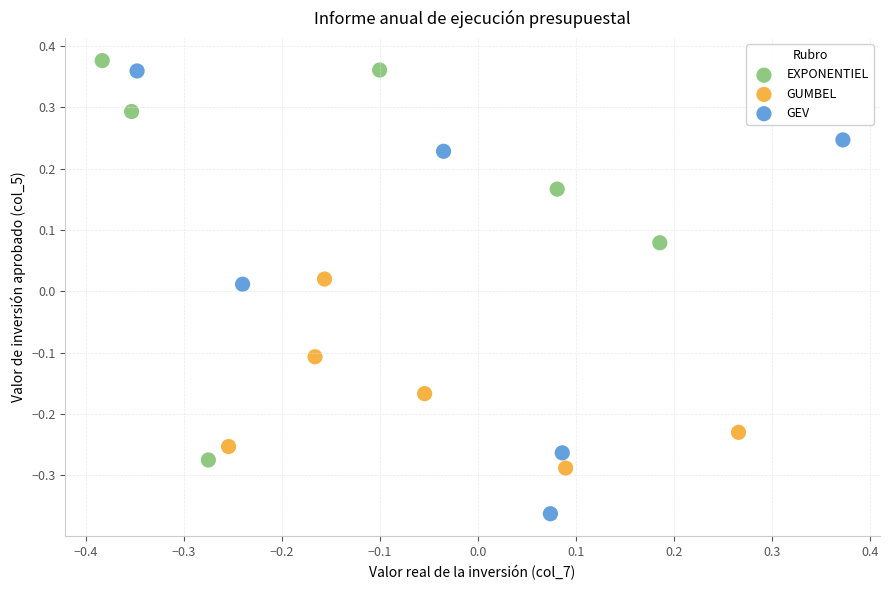

Which series has the largest Y range (max minus min)?

GEV